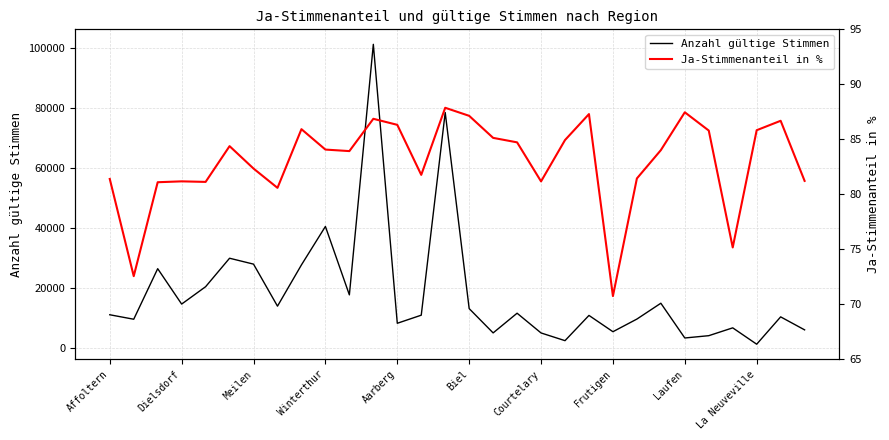

What is the highest value of the Anzahl gültige Stimmen series?

101202